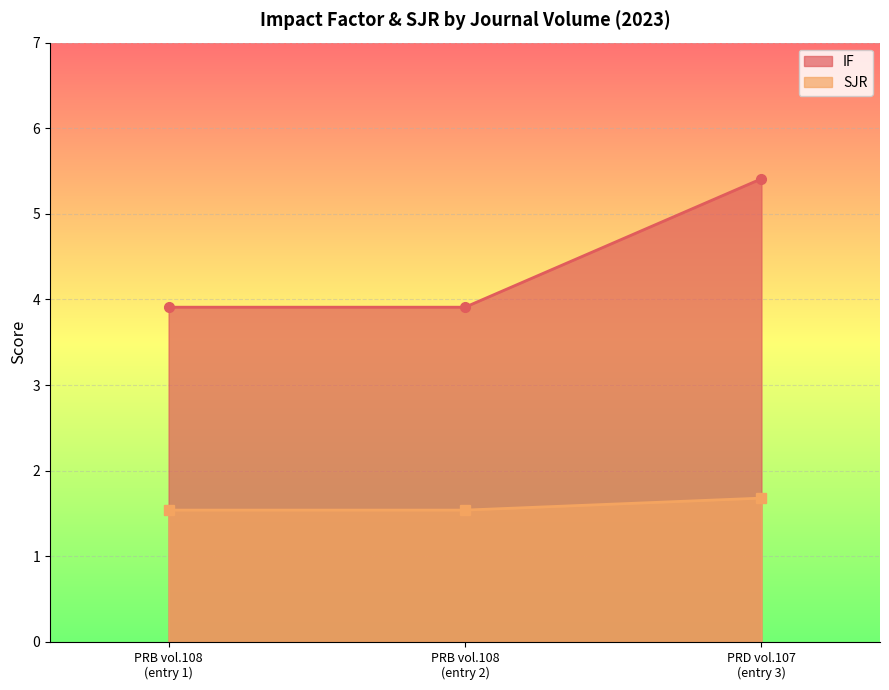

Which series has the largest total across all categories?

IF